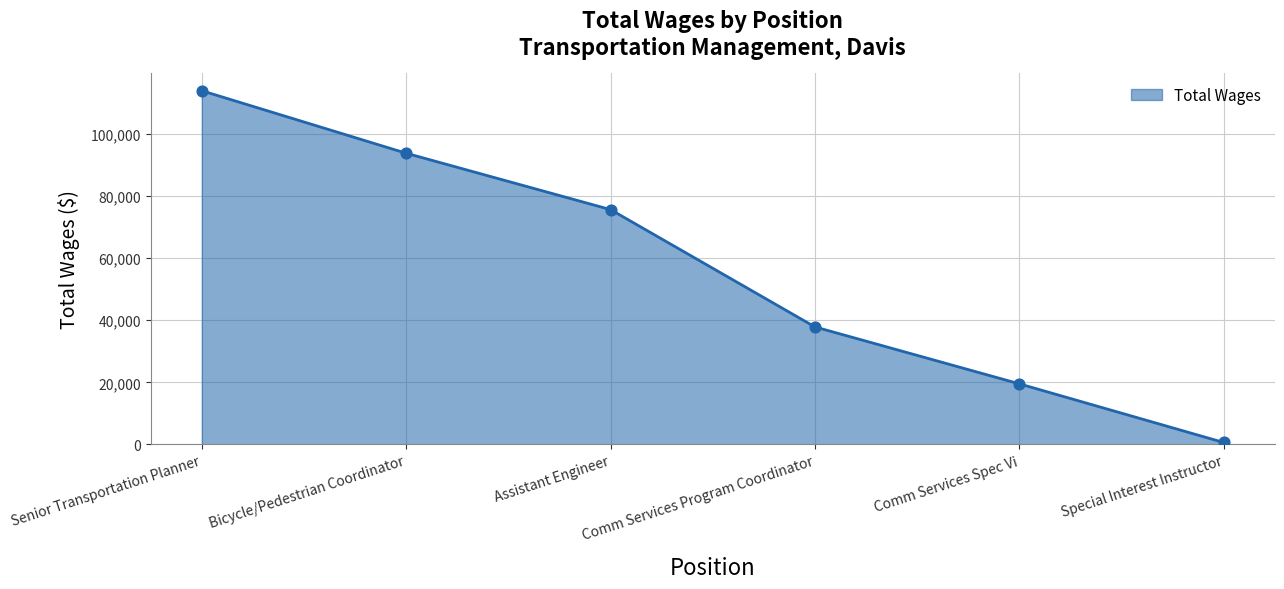

What is the change in value from Assistant Engineer to Comm Services Spec Vi?

-56132